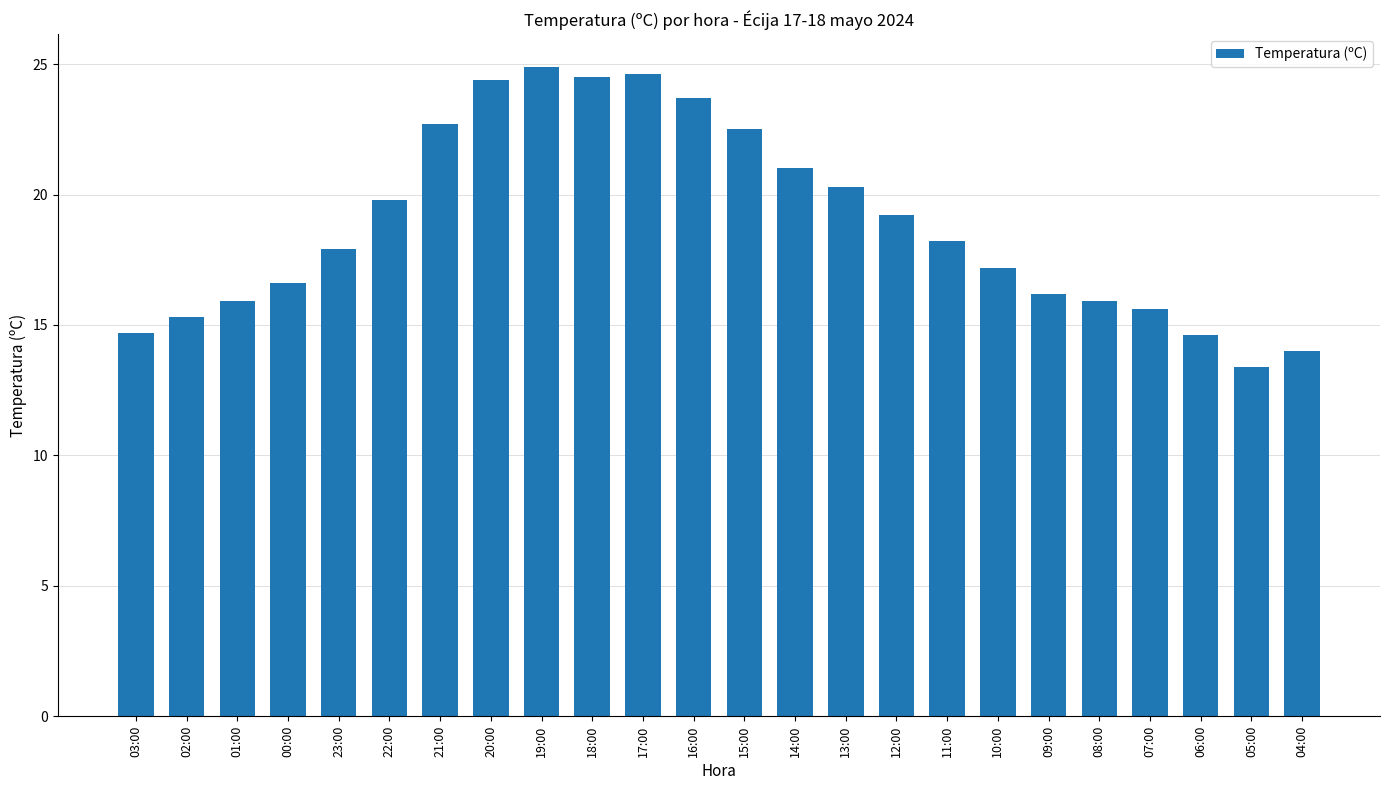

What is the minimum value shown in the chart?

13.4